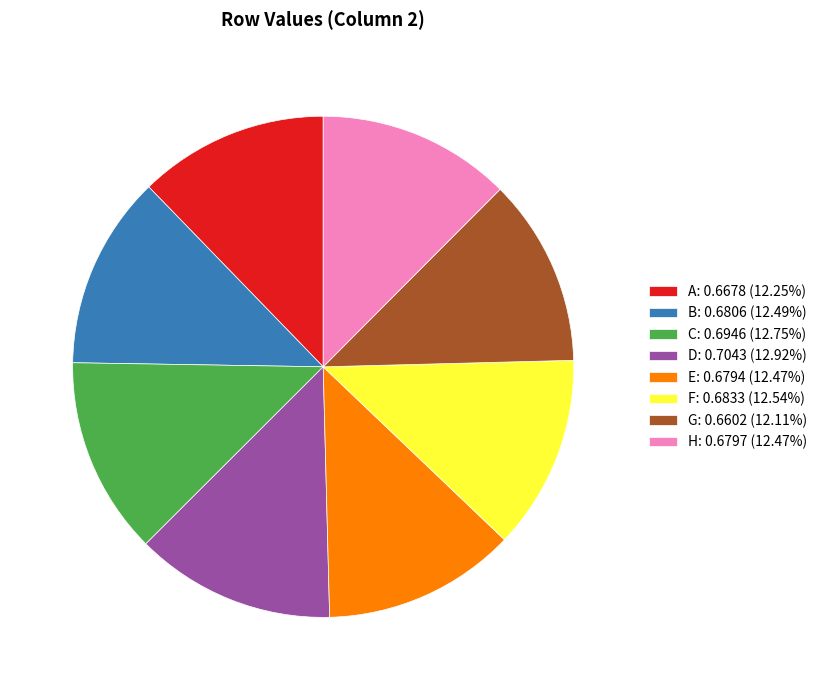

Is the sum of B: 0.6806 (12.49%) and F: 0.6833 (12.54%) greater than half?

No